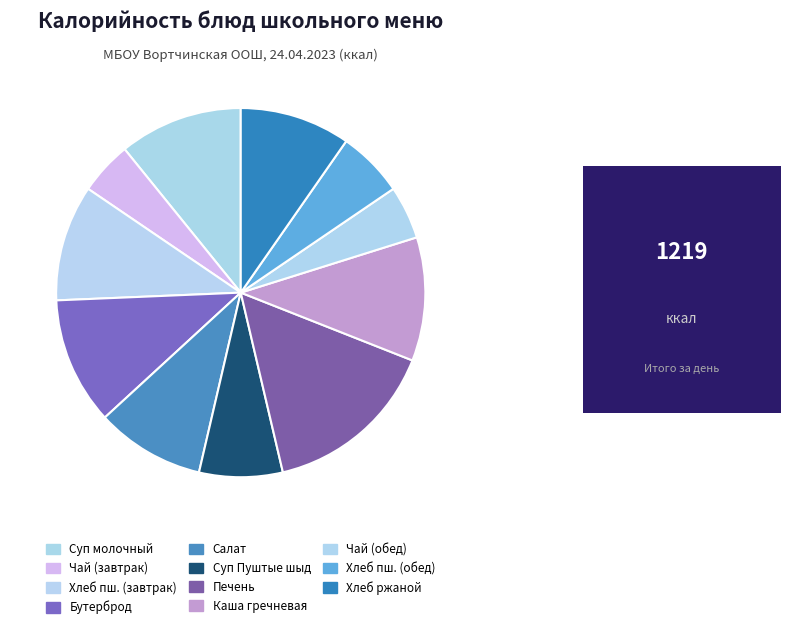

How many segments does this pie chart have?

11